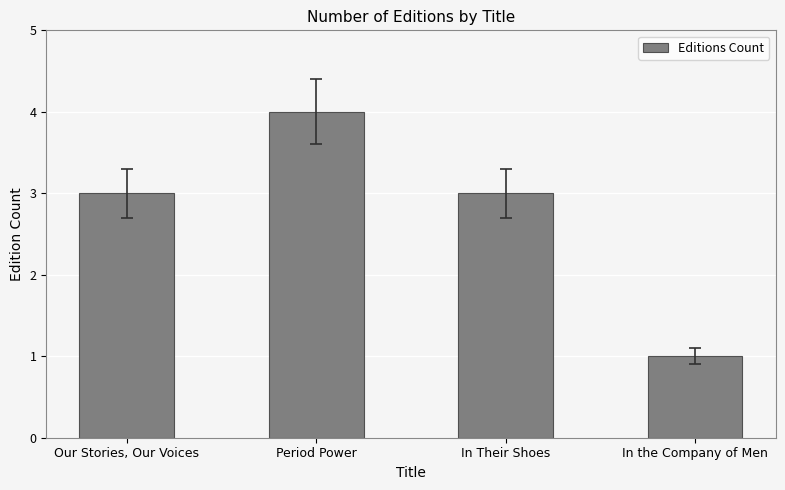

How many categories are shown in the chart?

4